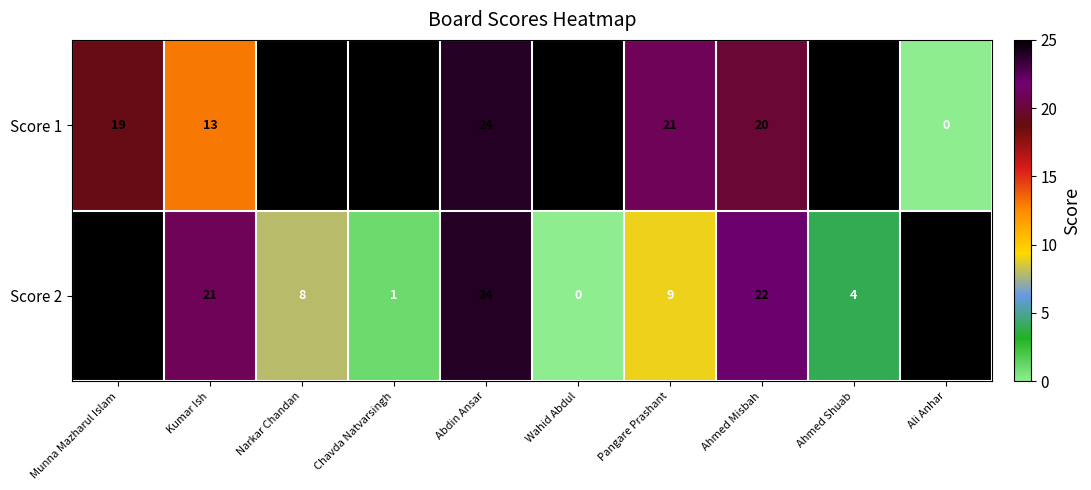

What is the average value of the Score 2 series?

14